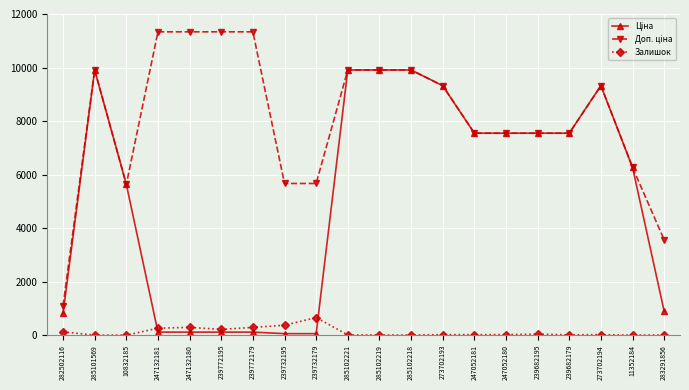

True or false: Залишок has a value of 260.0 at 247132181.

True